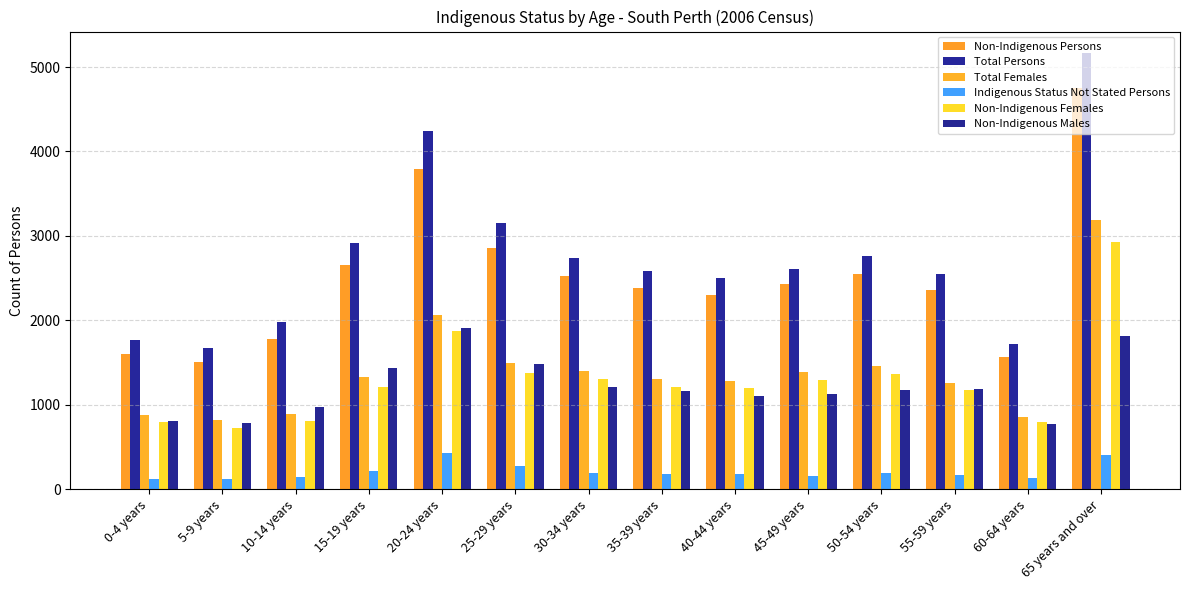

What is the difference between the maximum and minimum values in the Total Persons series?

3487